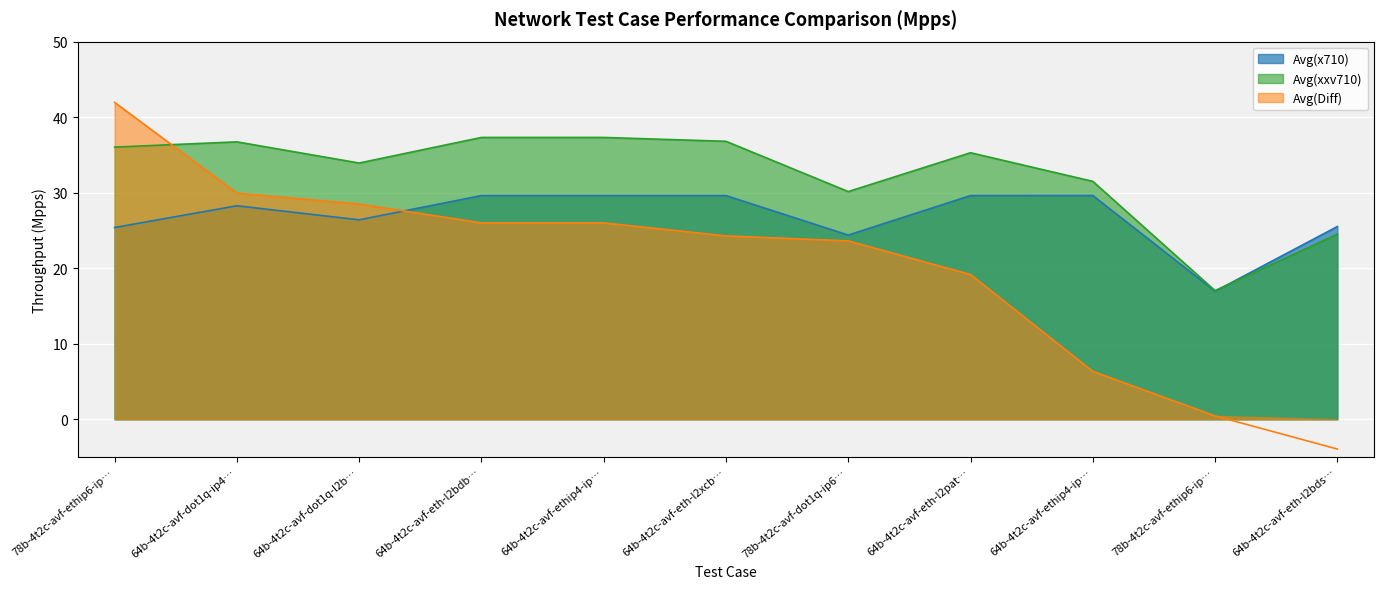

Reading right to left, transcribe all the data shown in this chart.

Avg(x710): 25.5	17.0	29.6	29.6	24.4	29.6	29.6	29.6	26.4	28.3	25.4
Avg(xxv710): 24.5	17.0	31.5	35.3	30.1	36.8	37.3	37.3	33.9	36.7	36.0
Avg(Diff): -3.9	0.4	6.3	19.2	23.6	24.3	26.0	26.0	28.5	29.9	42.0